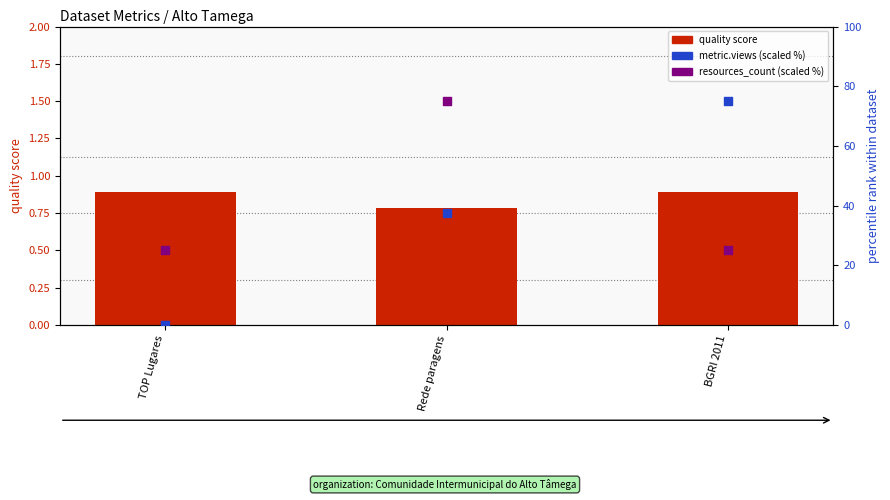

What are all the series names shown in the legend?

quality score, metric.views (scaled %), resources_count (scaled %)